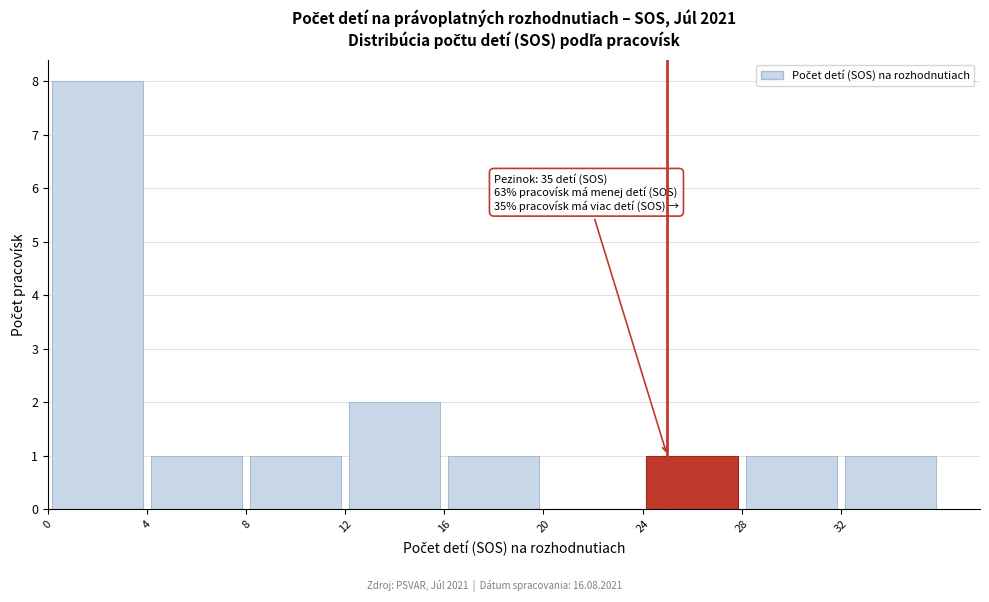

Over which range of the x-axis is the bar tallest?

0 to 4